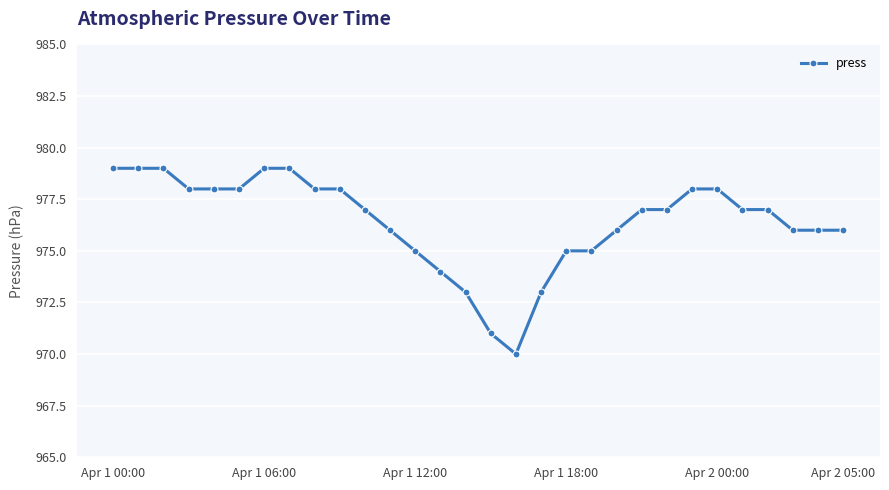

What is the difference between the maximum and minimum values?

9